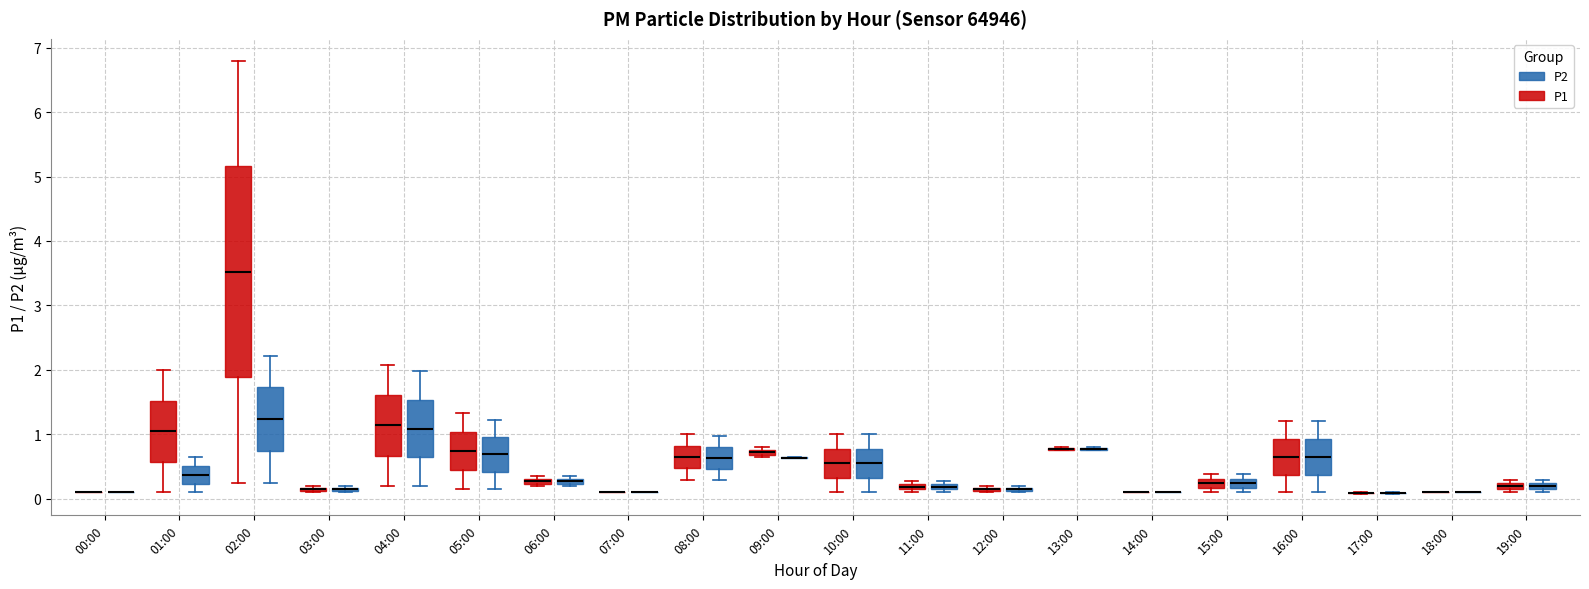

Where is the upper edge of the box for 06:00 (P2) on the y-axis? The values are not printed on the chart, so give them approximately, as read against the axis.

0.3